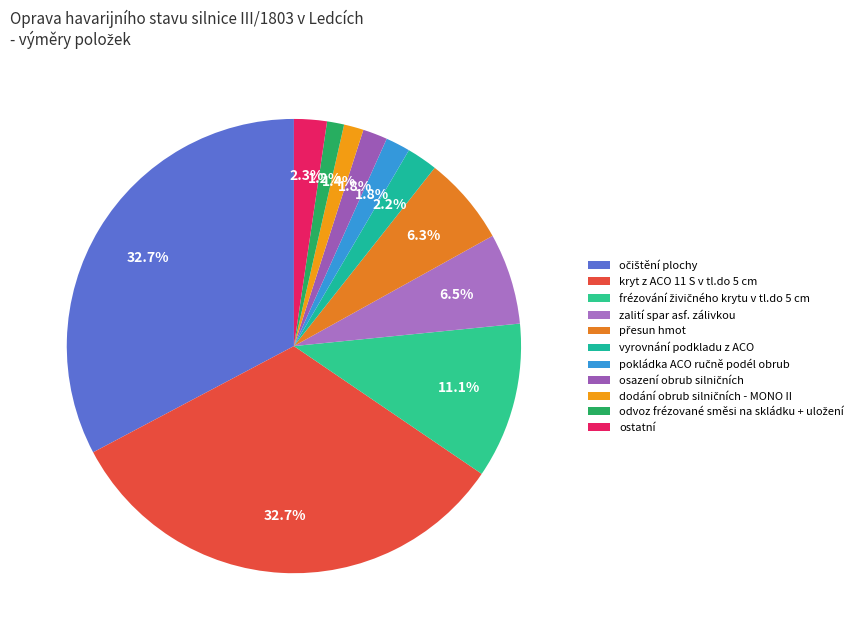

Count the number of slices in the pie.

11